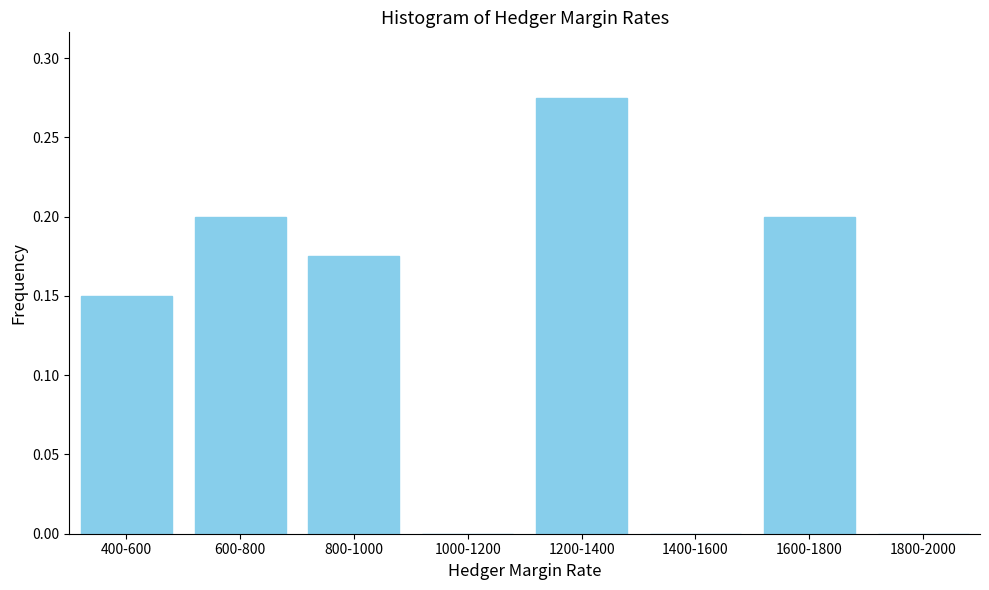

The value at 1000-1200 is 0.0. True or false?

True